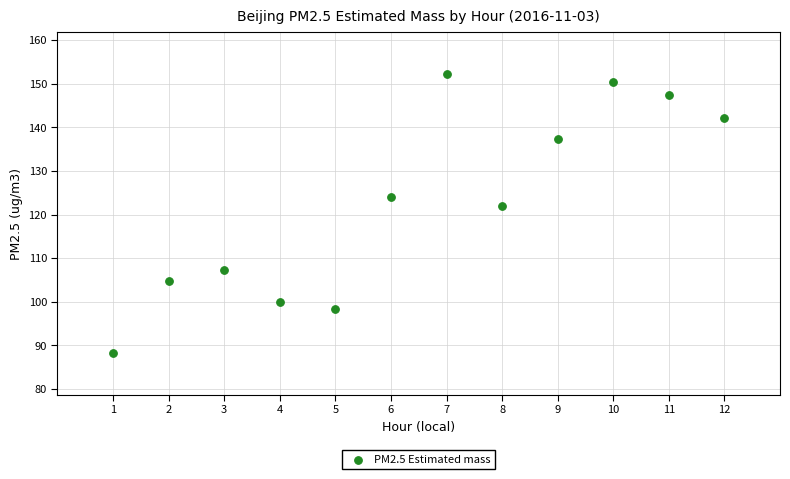

What is the average X value?

6.5